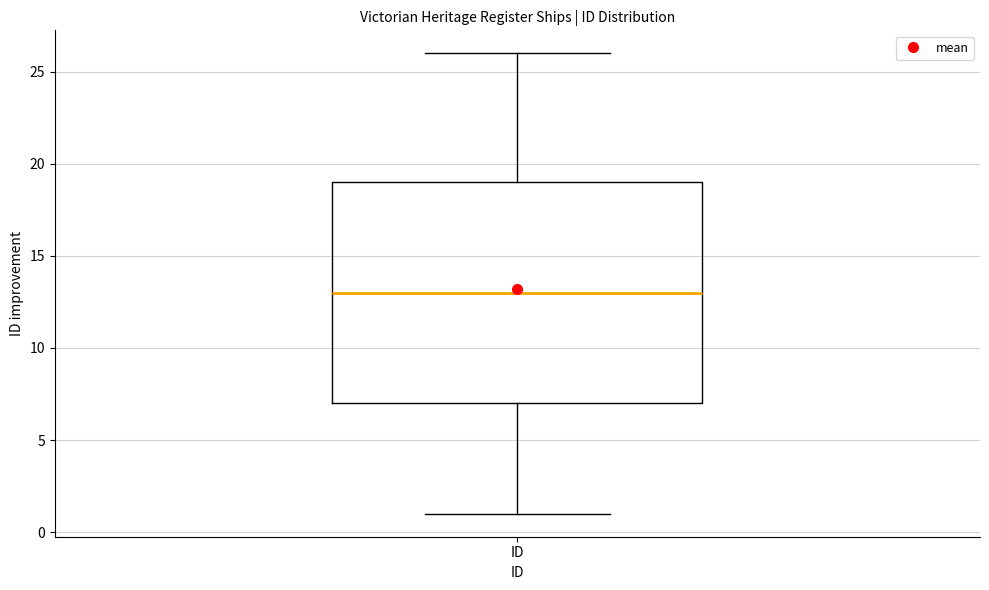

Read this box plot against the y-axis: the position of the median line, the range covered by the box, and the ends of both whiskers. The values are not printed on the chart, so give them approximately, as read against the axis.

median 13, box 7 to 19, whiskers 1 to 26